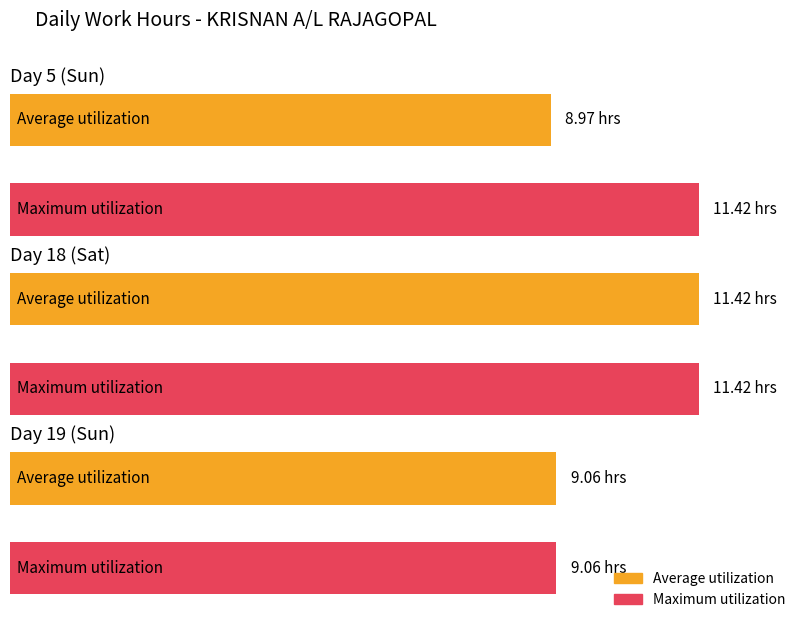

What is the difference between the second highest and minimum values in the Maximum utilization series?

2.4